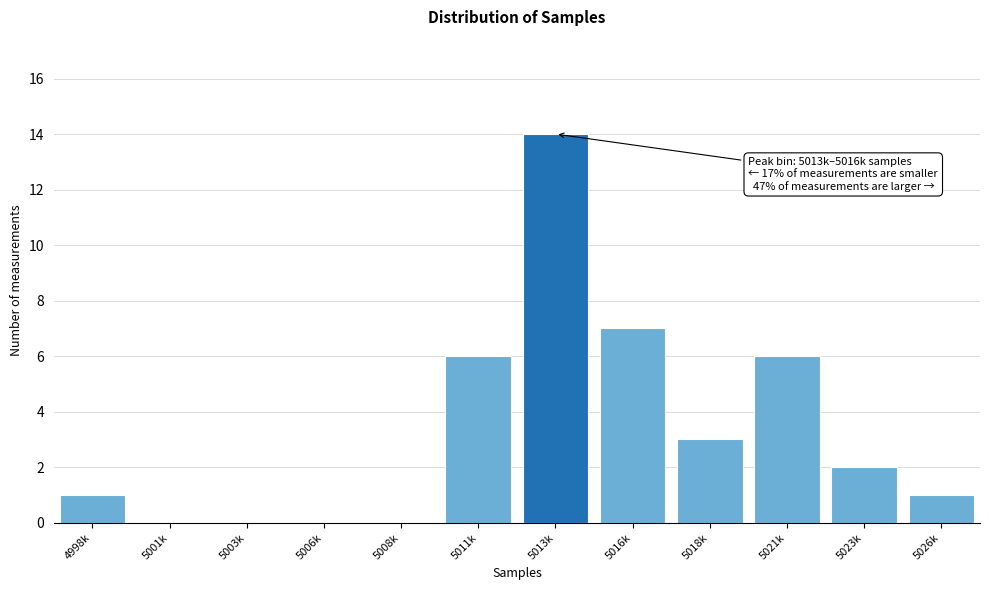

Reading left to right, extract all data points from this chart.

4998k=1	5001k=0	5003k=0	5006k=0	5008k=0	5011k=6	5013k=14	5016k=7	5018k=3	5021k=6	5023k=2	5026k=1